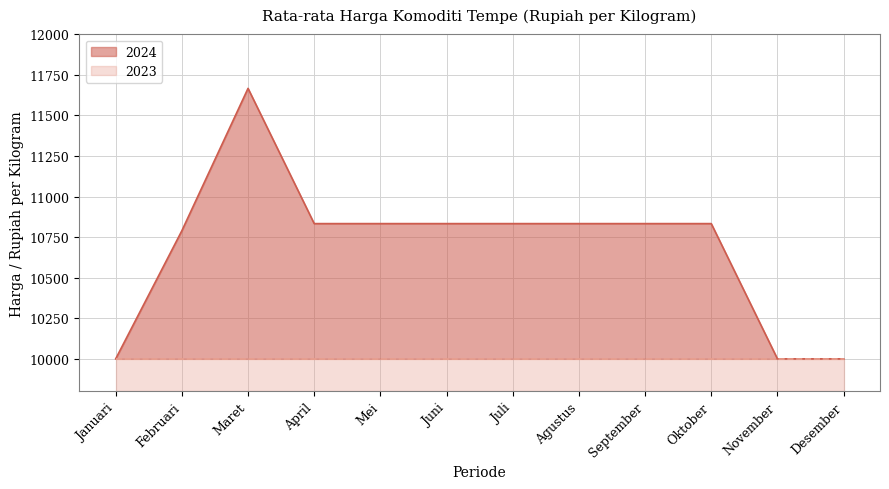

True or false: the data shows 14441.2 at Desember.

False